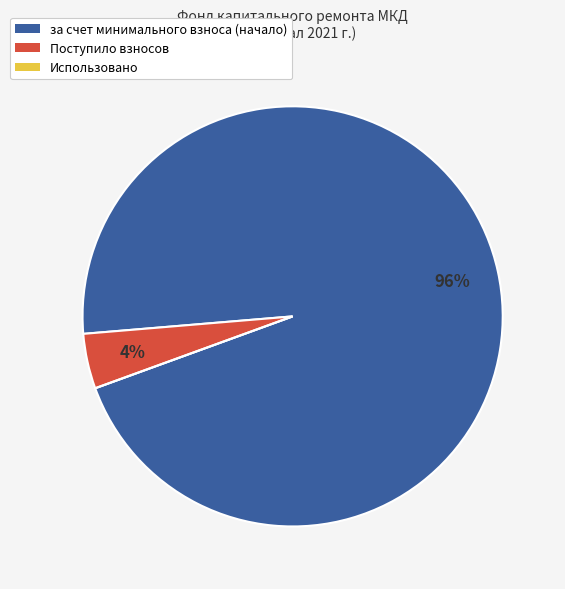

To the nearest percent, what percentage of the pie is за счет минимального взноса (начало)?

96%